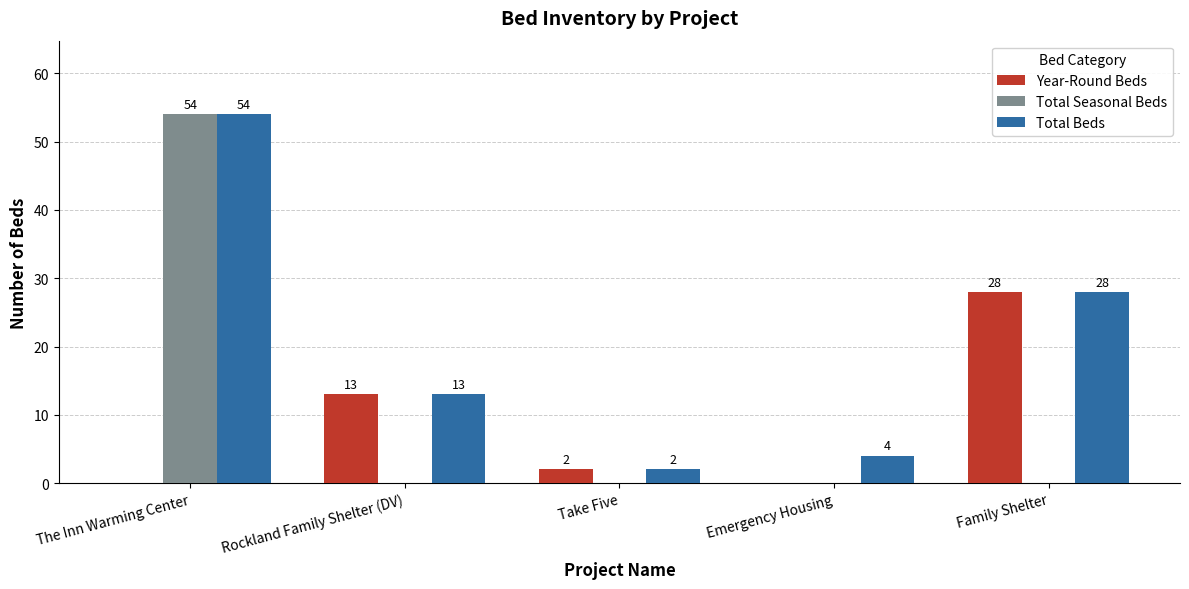

What is the sum of the Total Beds values at Take Five and The Inn Warming Center?

56